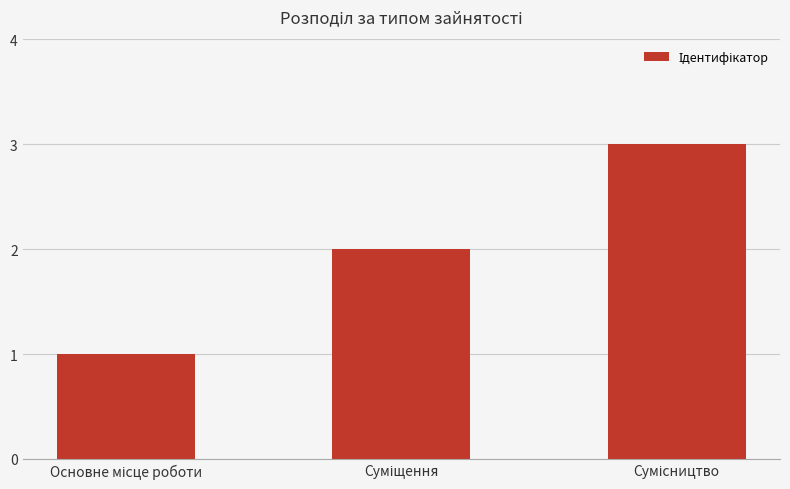

What is the maximum value shown in the chart?

3